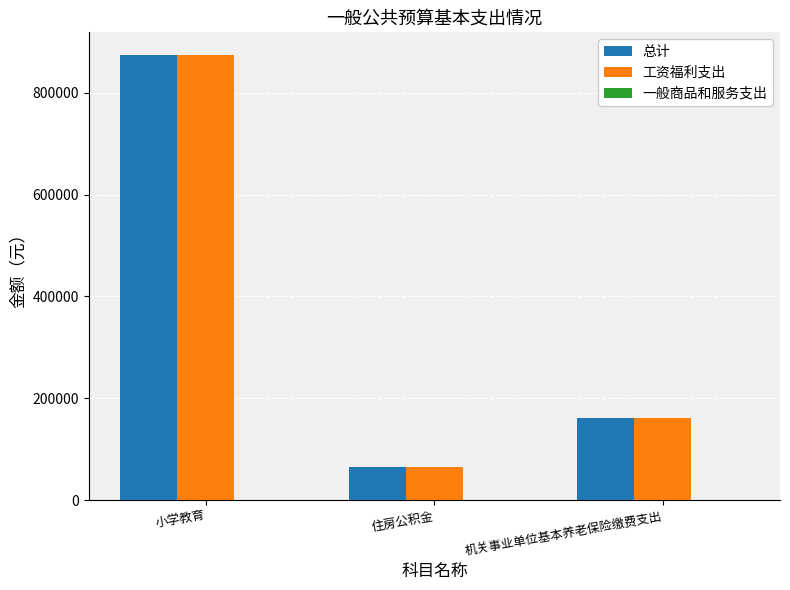

List the labels in order of 总计 value, smallest first.

住房公积金, 机关事业单位基本养老保险缴费支出, 小学教育